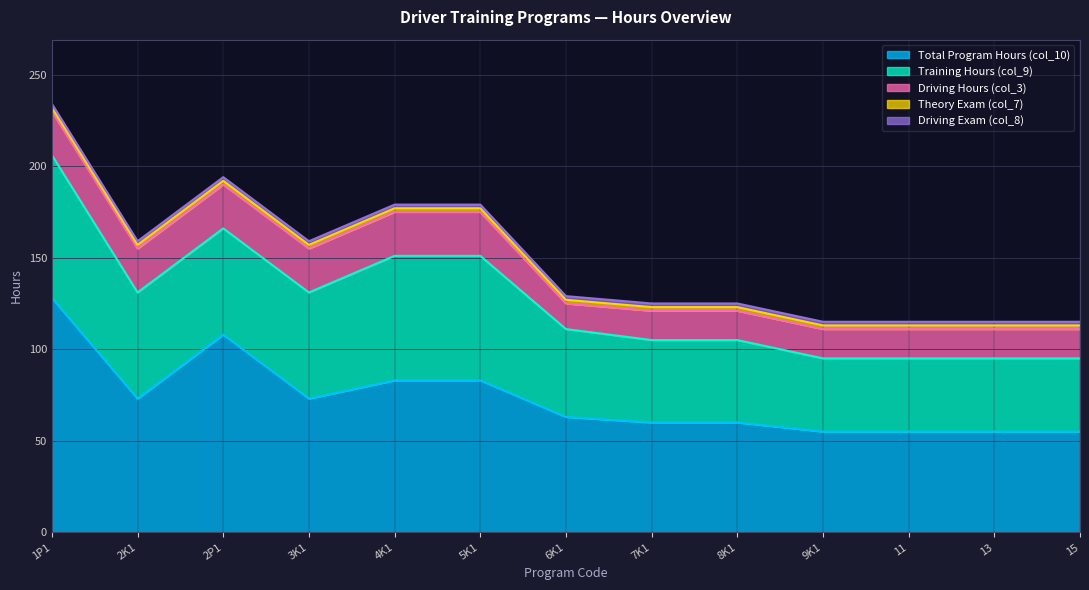

List the labels in order of Driving Hours (col_3) value, largest first.

1P1, 2K1, 2P1, 3K1, 4K1, 5K1, 7K1, 8K1, 9K1, 11, 13, 15, 6K1